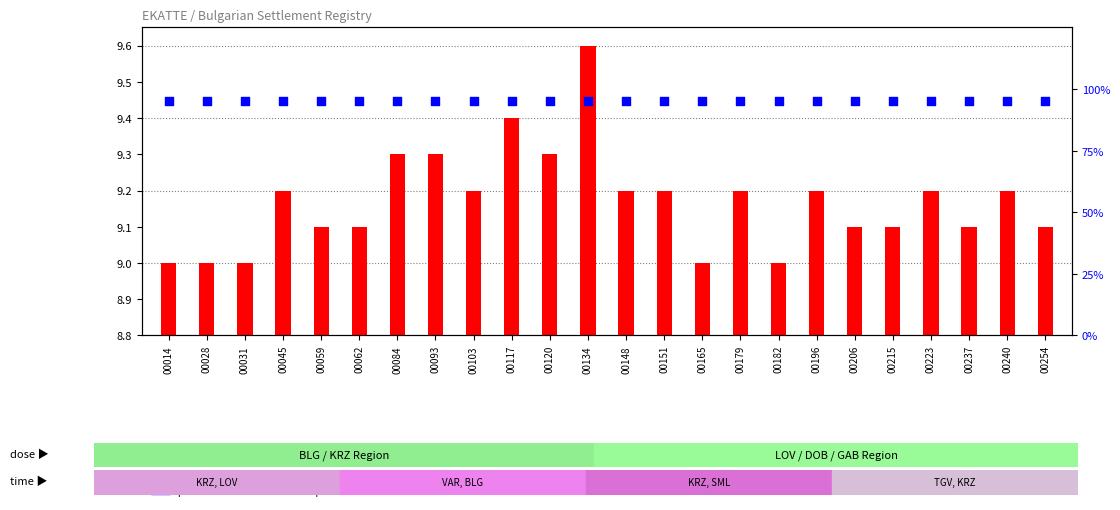

At which category is the sum across all series the highest?

00134